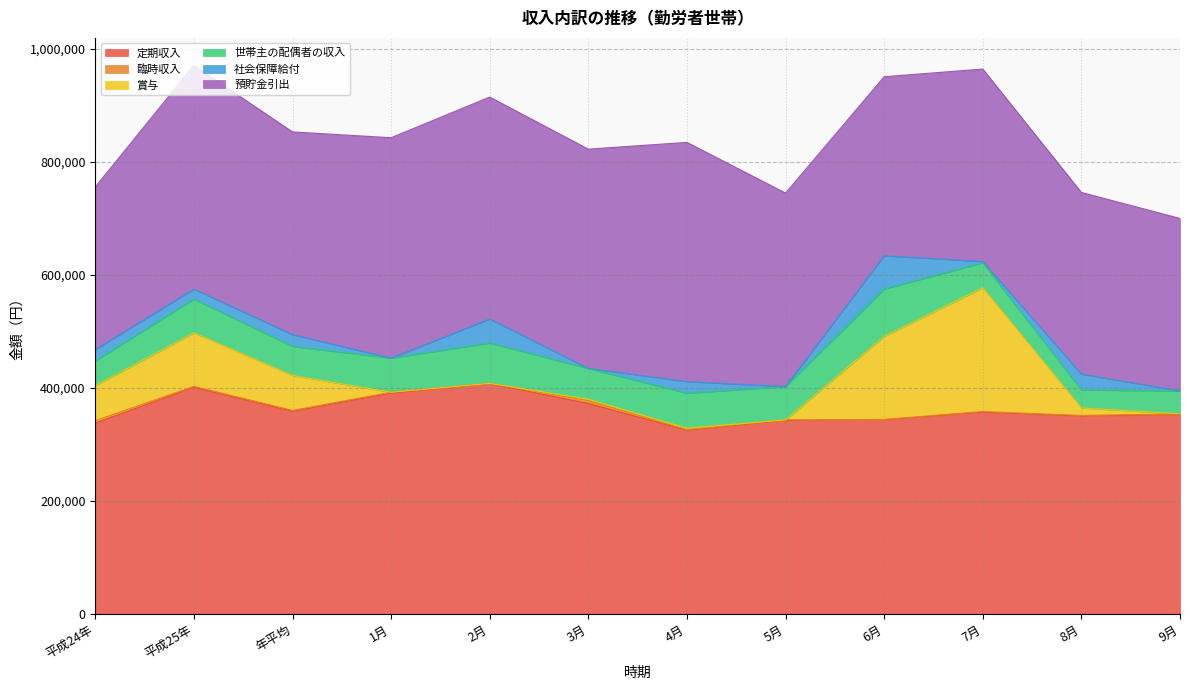

Does the chart have visible grid lines?

Yes